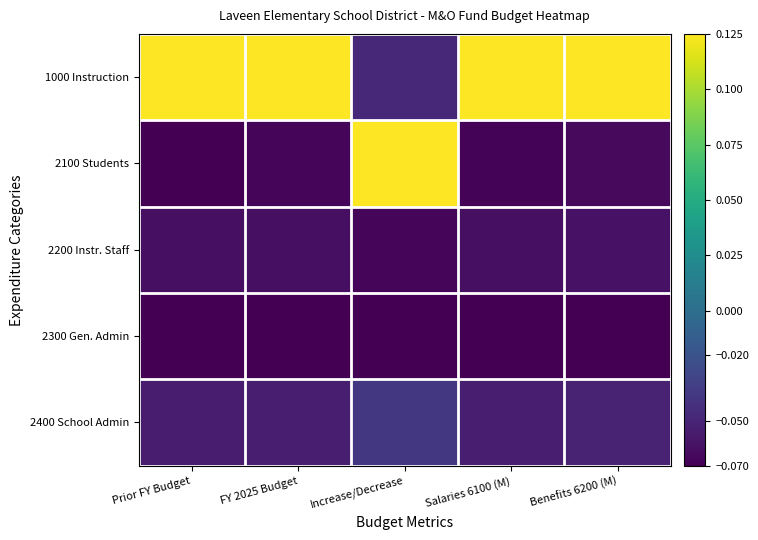

Reading left to right, transcribe all the data shown in this chart.

1000 Instruction: Prior FY Budget=0.1	FY 2025 Budget=0.1	Increase/Decrease=-0.0	Salaries 6100 (M)=0.1	Benefits 6200 (M)=0.1
2100 Students: Prior FY Budget=-0.1	FY 2025 Budget=-0.1	Increase/Decrease=0.1	Salaries 6100 (M)=-0.1	Benefits 6200 (M)=-0.1
2200 Instr. Staff: Prior FY Budget=-0.1	FY 2025 Budget=-0.1	Increase/Decrease=-0.1	Salaries 6100 (M)=-0.1	Benefits 6200 (M)=-0.1
2300 Gen. Admin: Prior FY Budget=-0.1	FY 2025 Budget=-0.1	Increase/Decrease=-0.1	Salaries 6100 (M)=-0.1	Benefits 6200 (M)=-0.1
2400 School Admin: Prior FY Budget=-0.1	FY 2025 Budget=-0.1	Increase/Decrease=-0.0	Salaries 6100 (M)=-0.1	Benefits 6200 (M)=-0.1